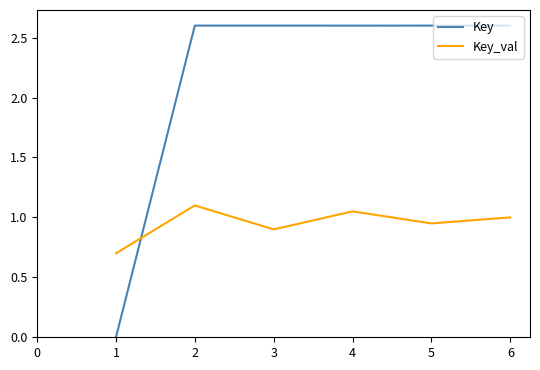

Rank the series by their average value, from highest to lowest.

Key, Key_val